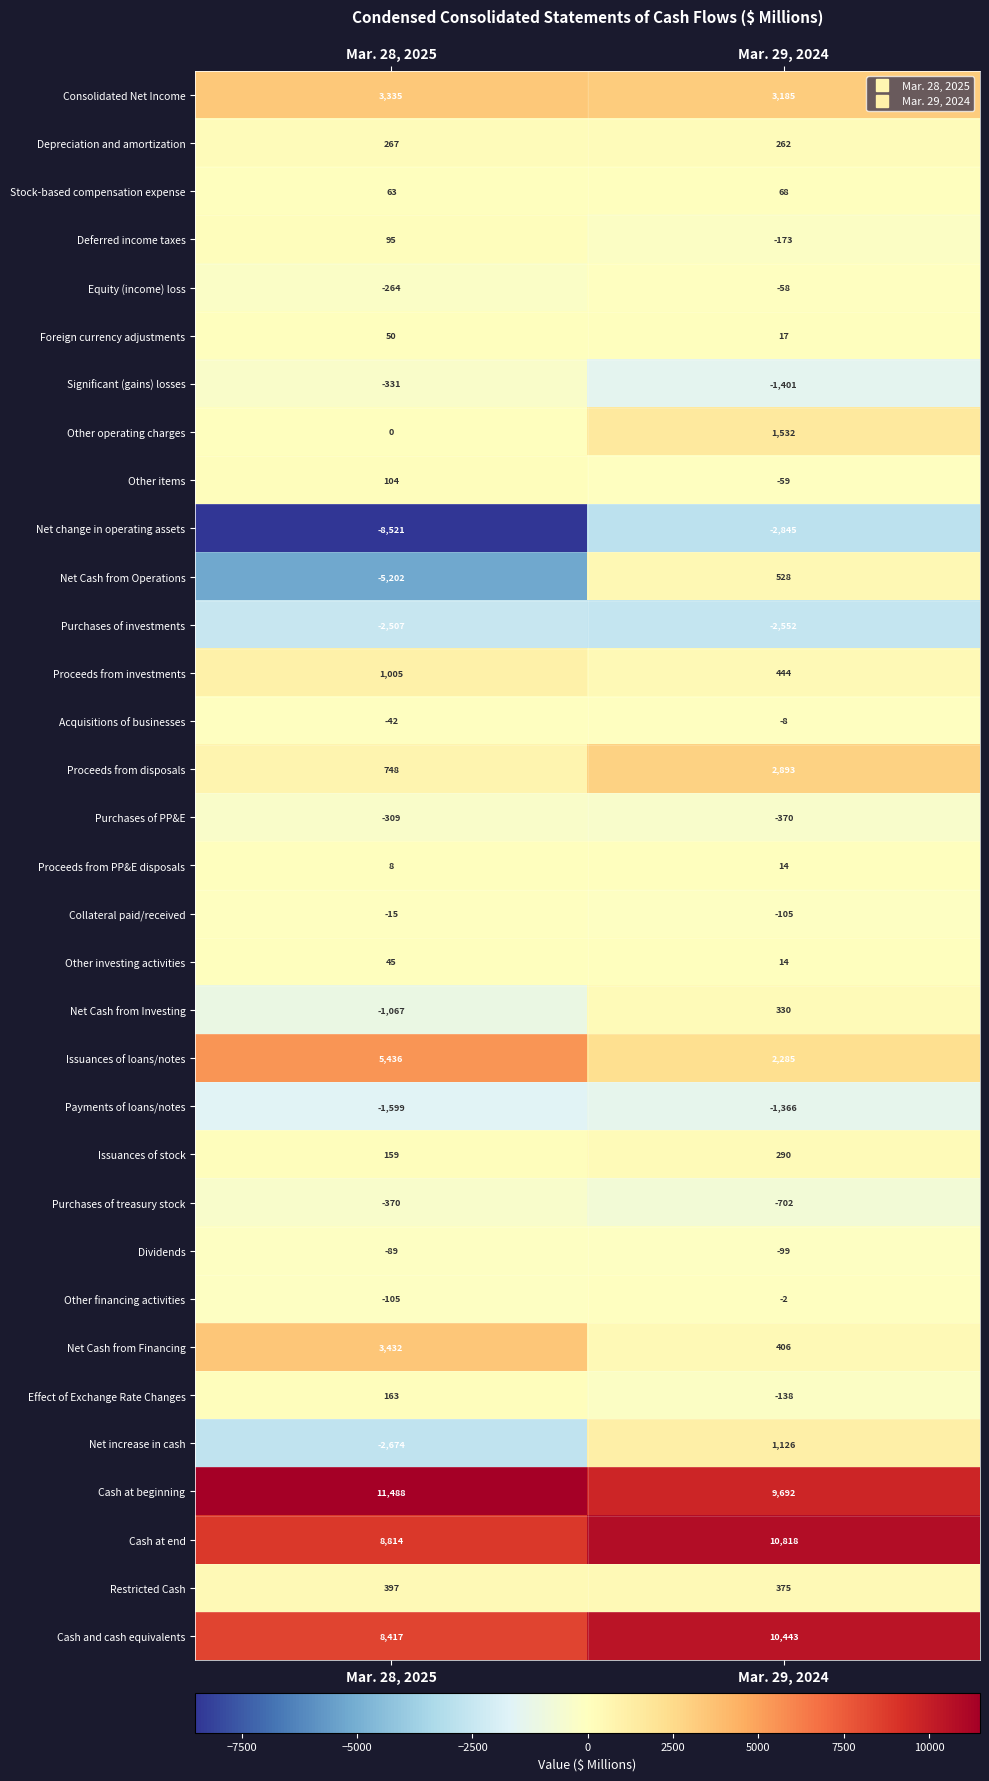

Count the number of data series in this chart.

33